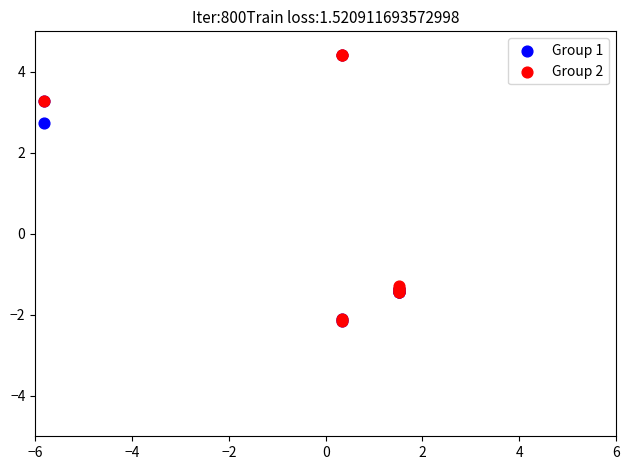

What are all the series names shown in the legend?

Group 1, Group 2